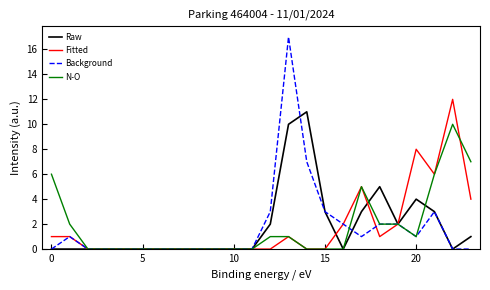

What is the greatest value displayed?

17